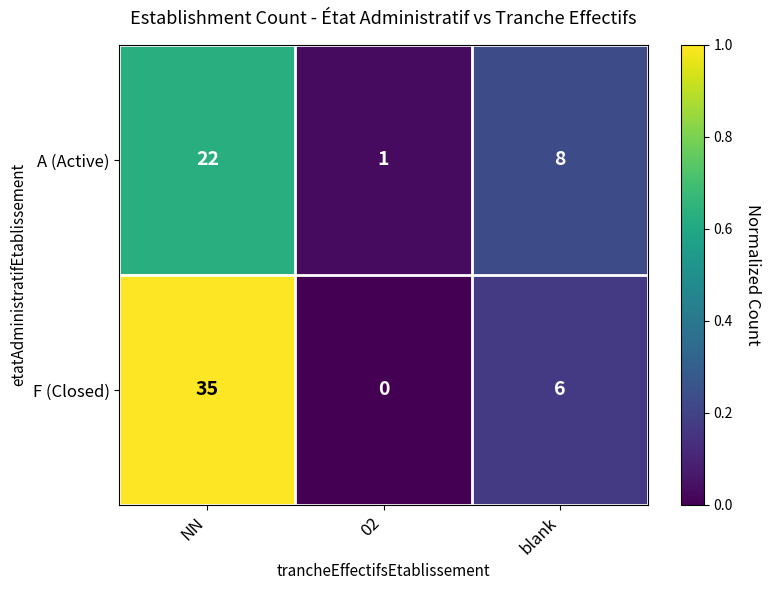

What is the spread (max minus min) of values at NN?

13